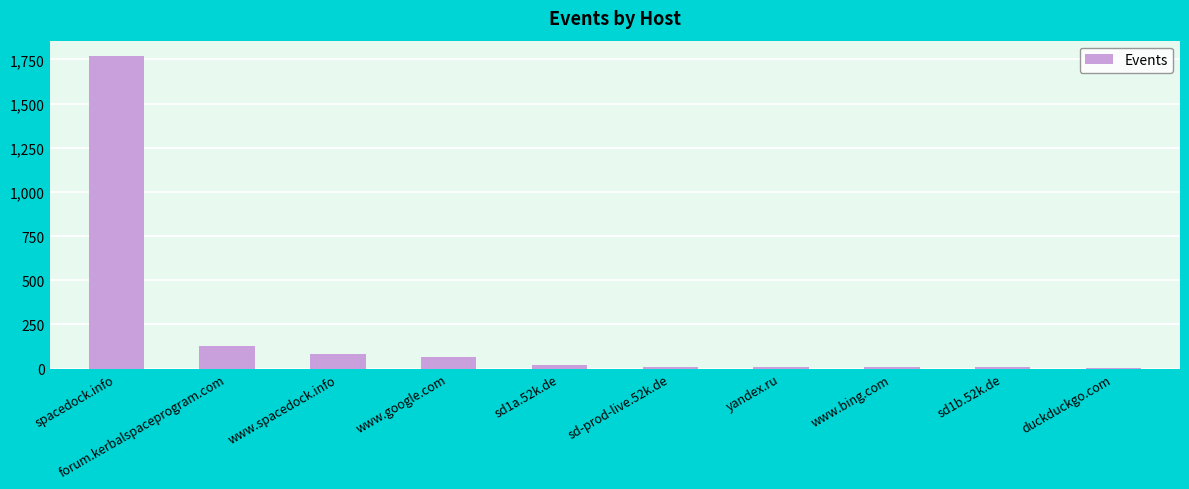

What is the change in value from sd-prod-live.52k.de to sd1b.52k.de?

-4